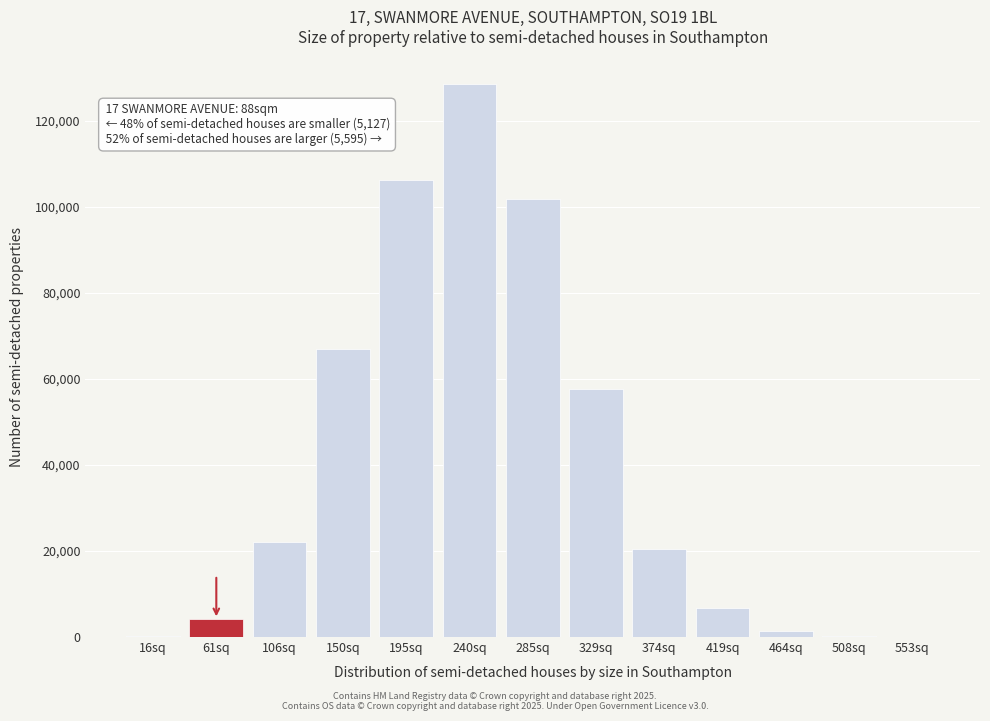

What is the sum of all values?

516846